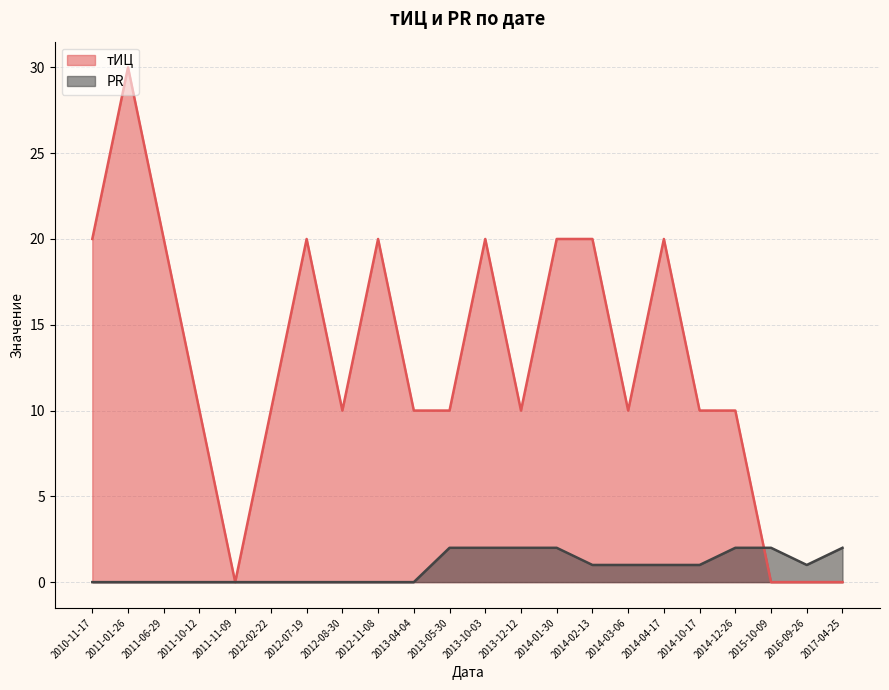

Count the number of categories in the chart.

22